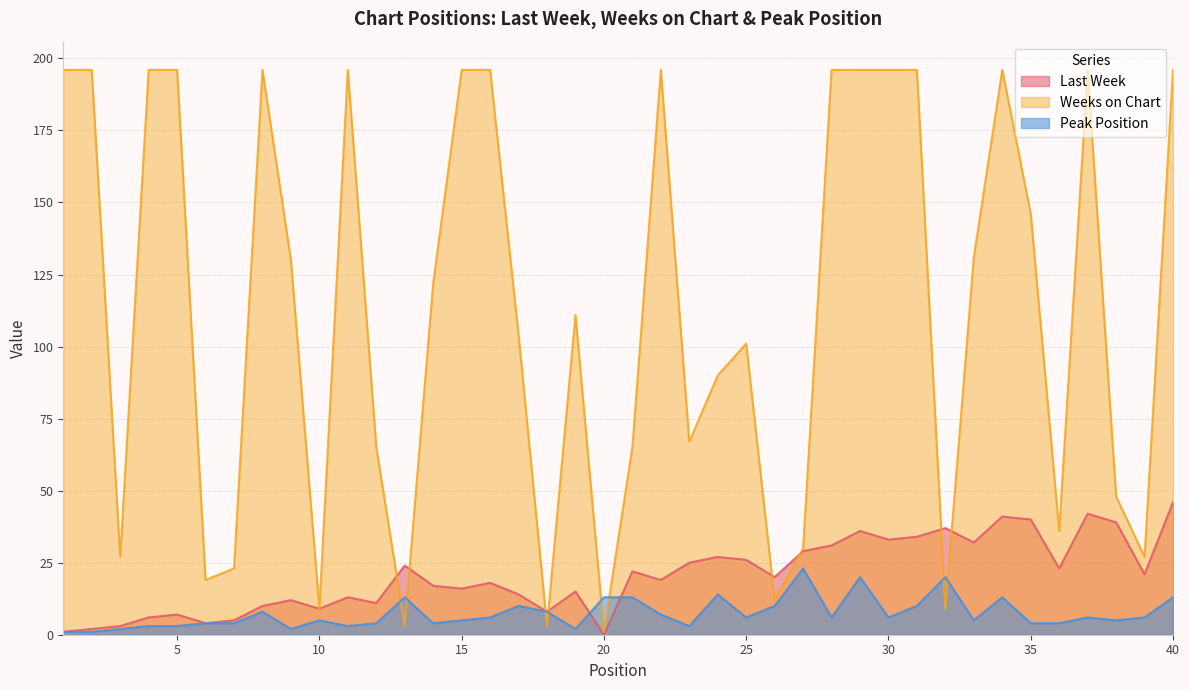

Which category has the highest value in the Peak Position series?

27